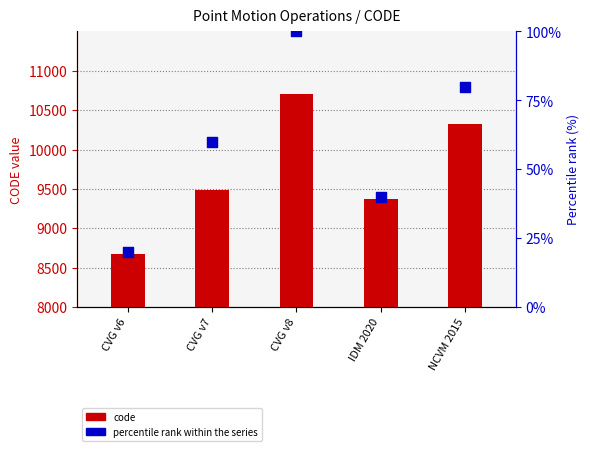

Which series contains the highest Y value?

code